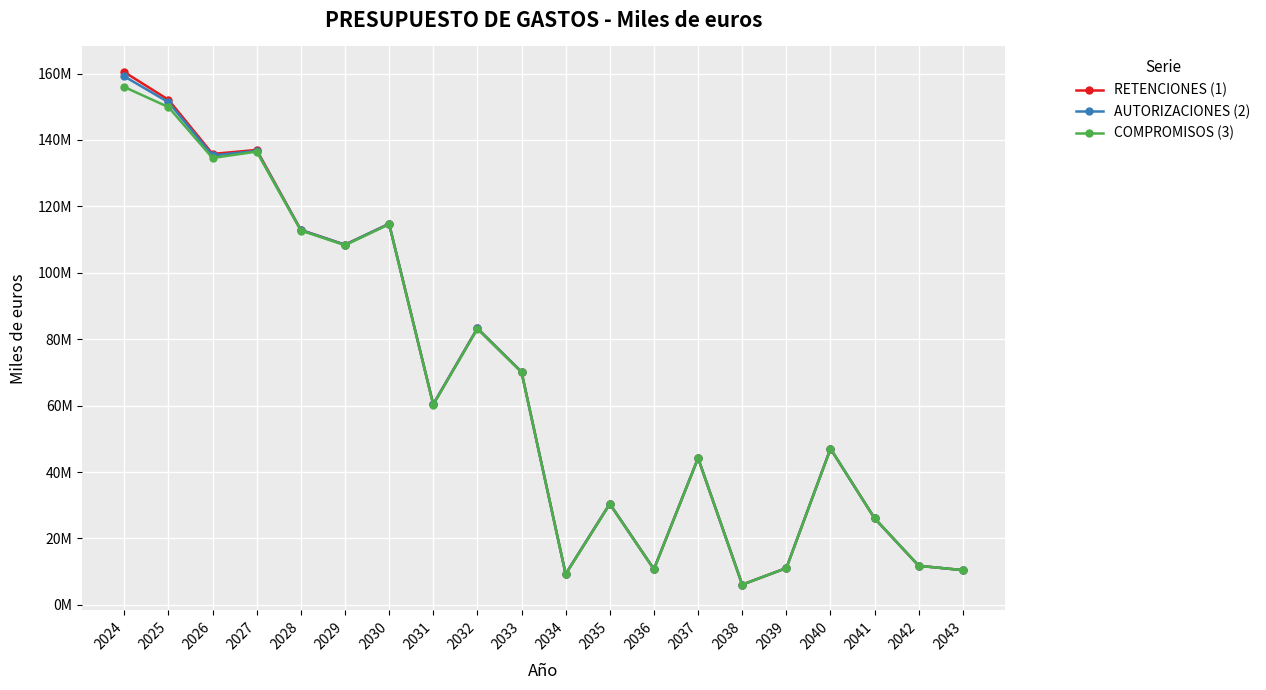

How many interior local peaks does the COMPROMISOS (3) series have?

6